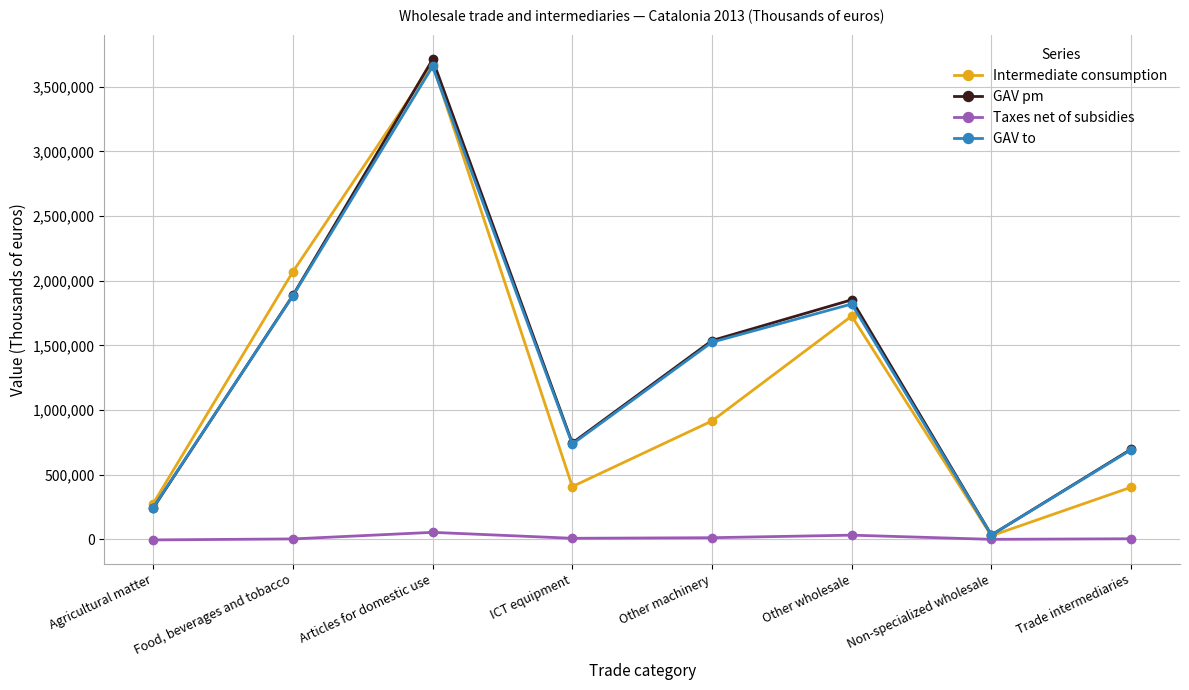

Where is the first local maximum for GAV to?

Articles for domestic use